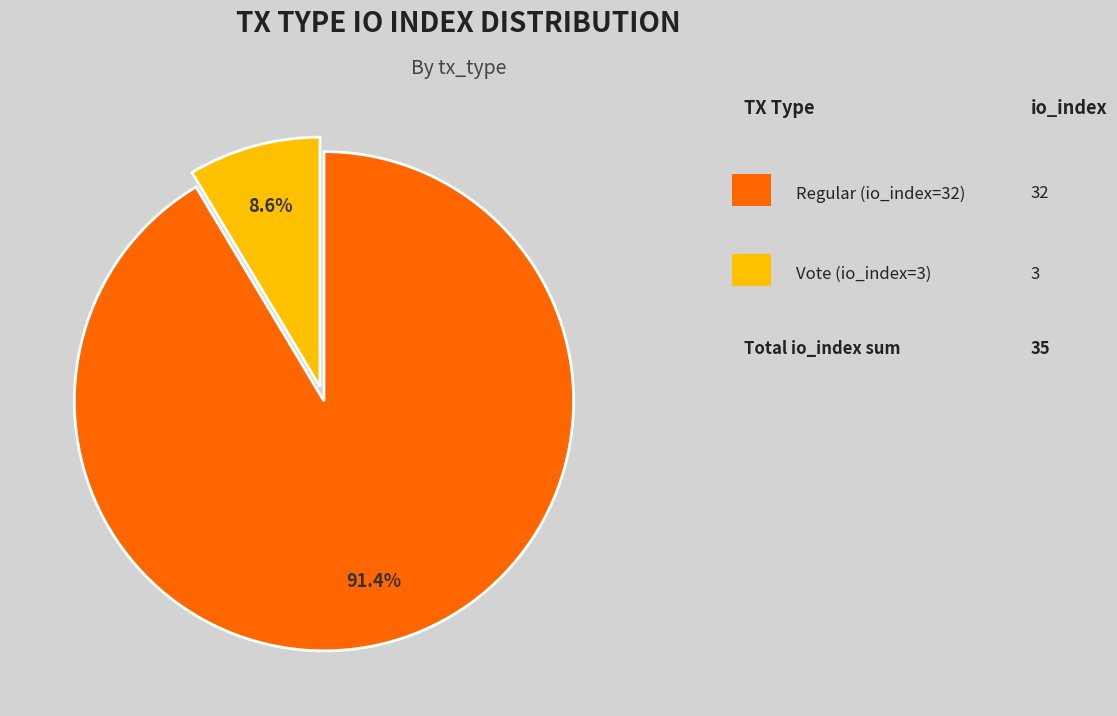

Is there a majority slice in this chart?

Yes